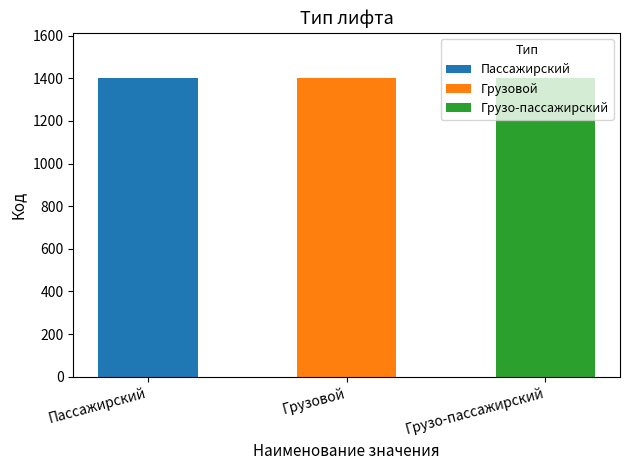

Reading right to left, list all the values displayed in this chart.

Грузо-пассажирский=1403	Грузовой=1402	Пассажирский=1401